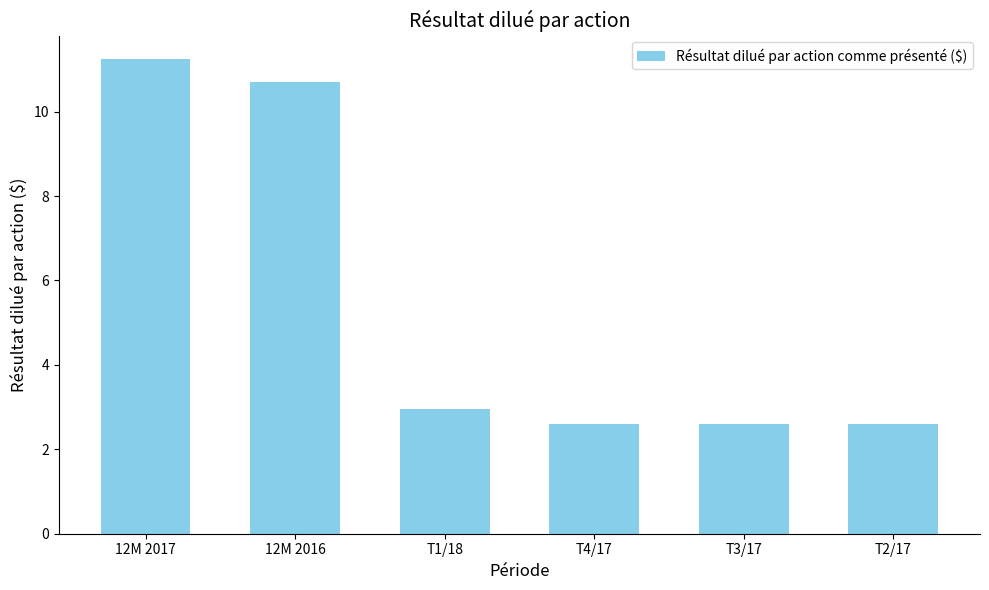

Is it true that the value at 12M 2017 is 11.2?

True